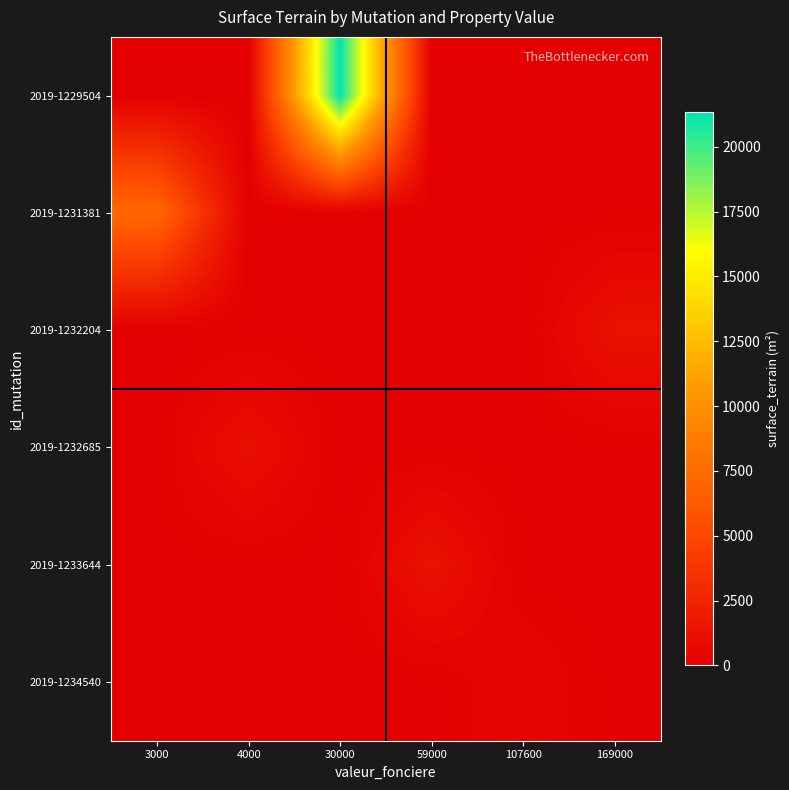

Count the number of categories in the chart.

6